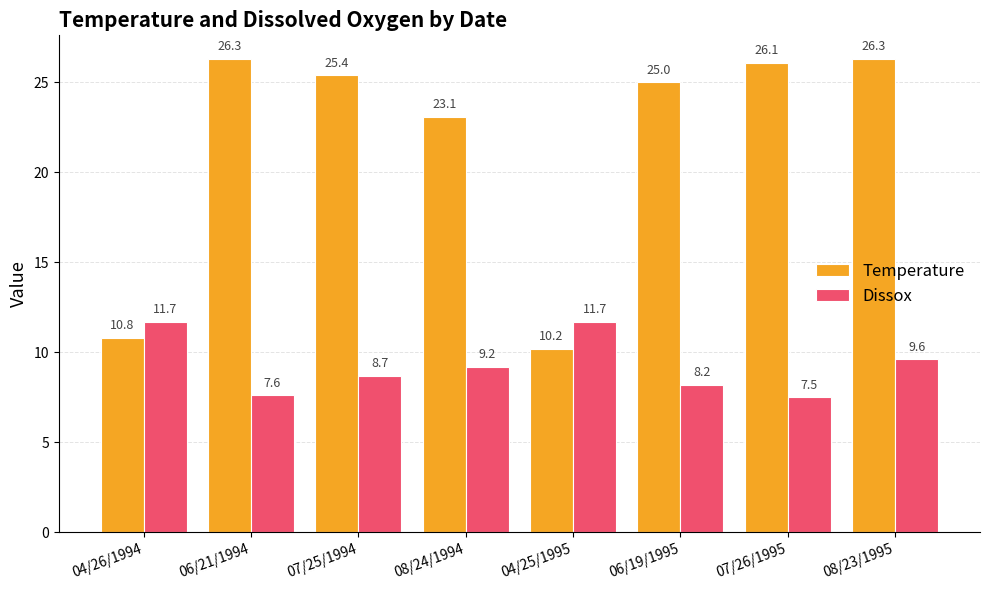

How many categories are shown in the chart?

8